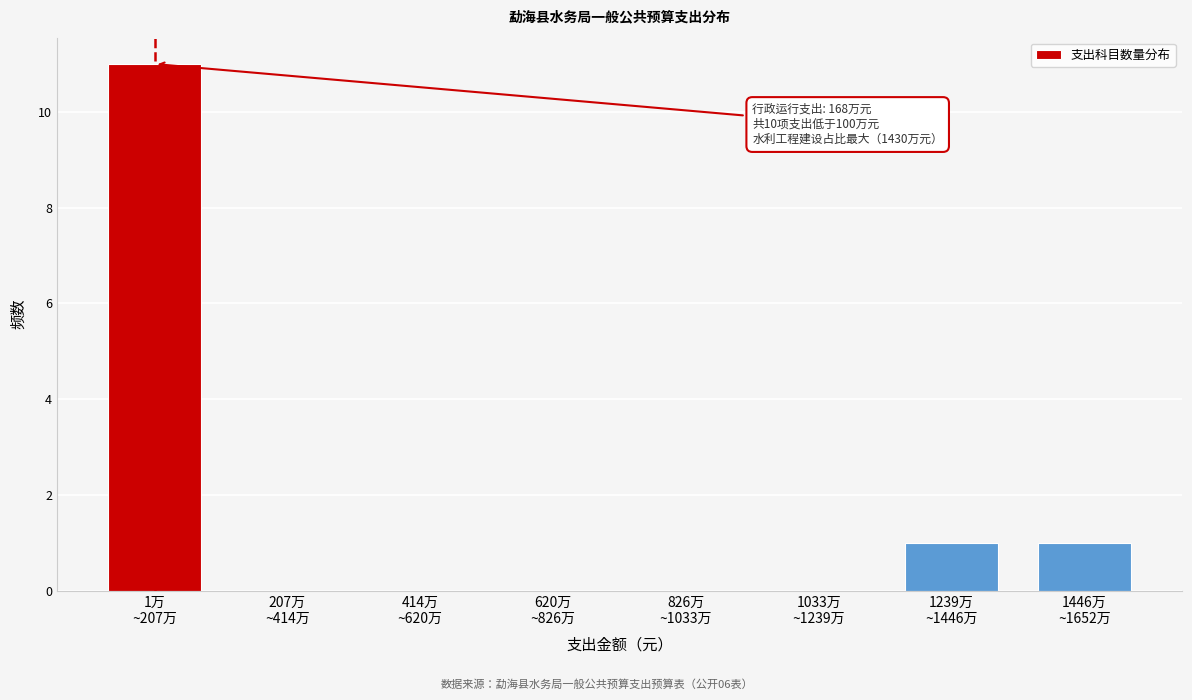

What is the greatest value displayed?

11